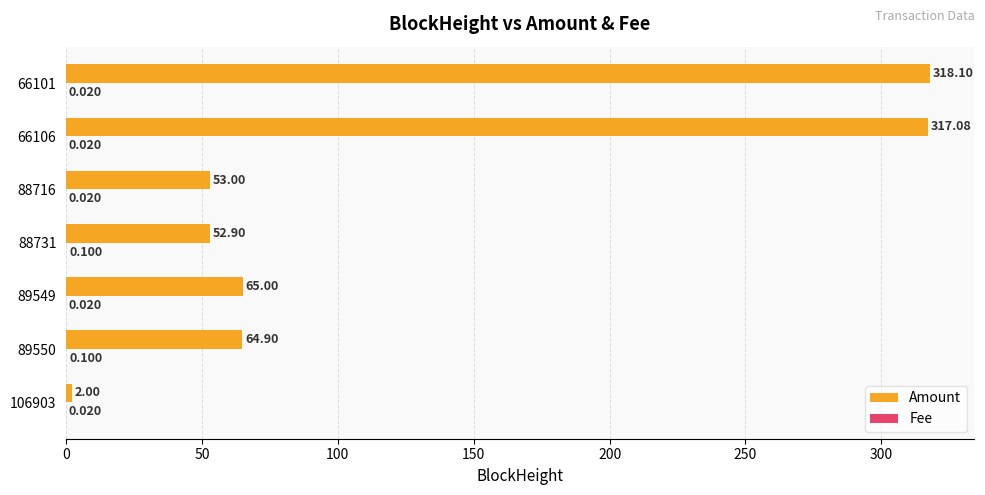

Which series changed the most between 106903 and 88716?

Amount